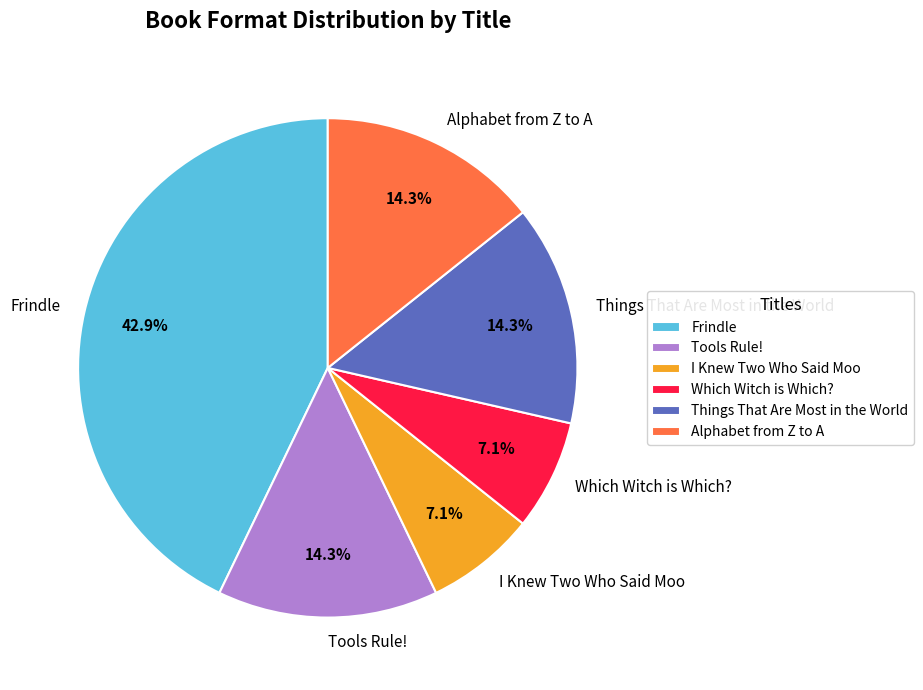

Is it true that Tools Rule! is 88% of the pie?

False